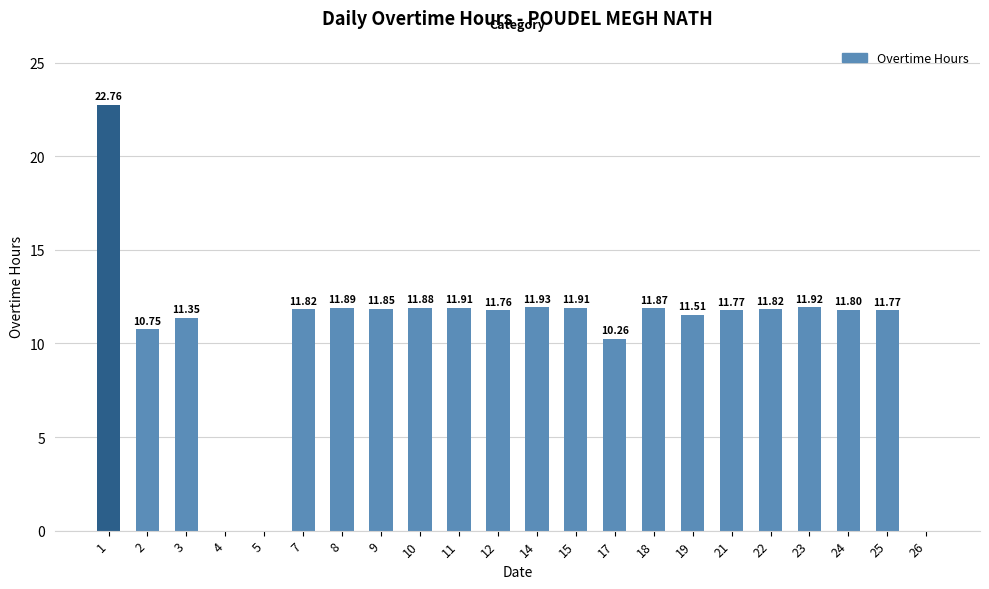

Which has a higher value, 18 or 9?

18